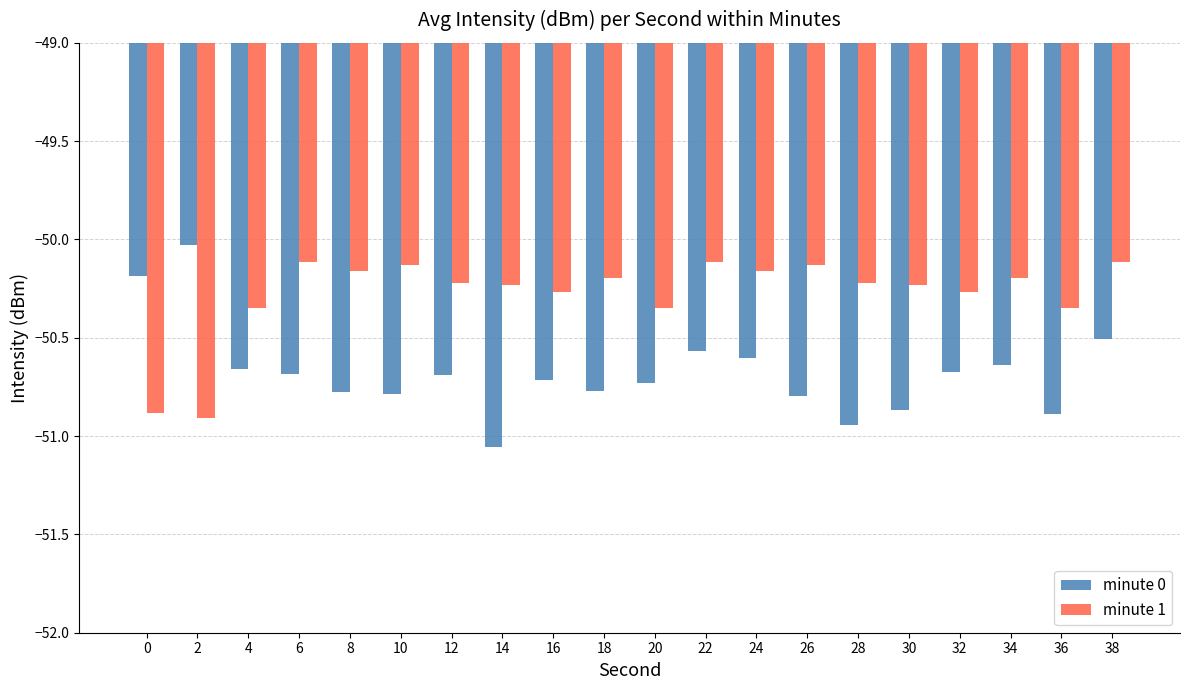

How many bars are there in each group?

2